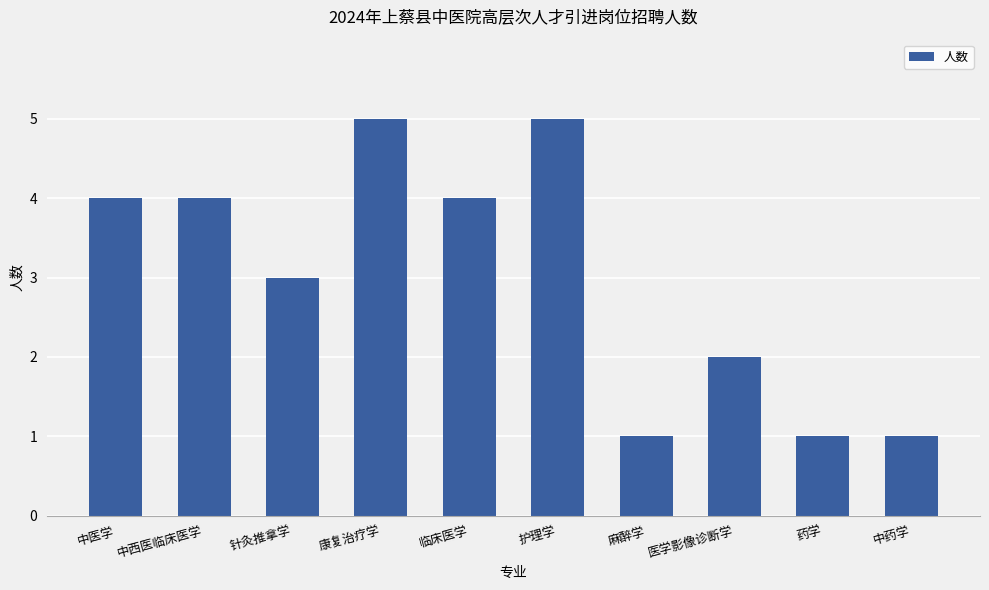

The value at 临床医学 is 2. True or false?

False